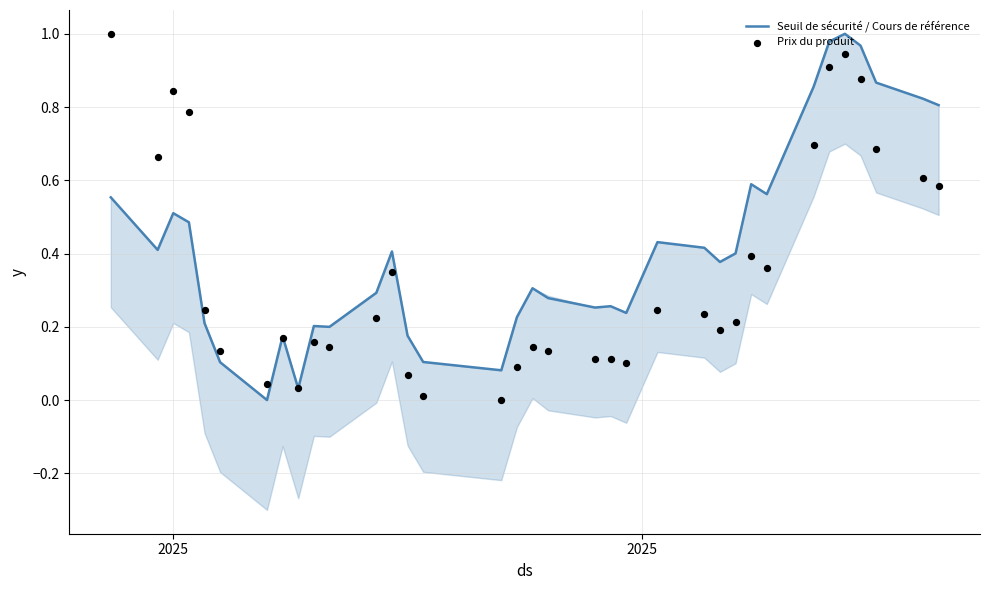

Which series reaches the minimum Y coordinate?

Seuil de sécurité / Cours de référence